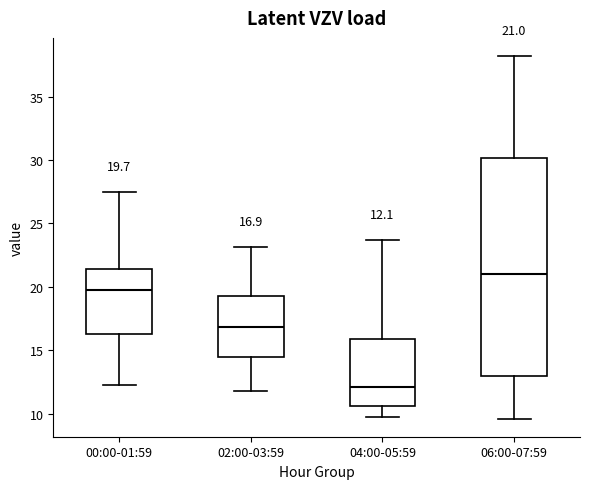

Comparing the boxes themselves (not the whiskers), which one is the tallest?

06:00-07:59